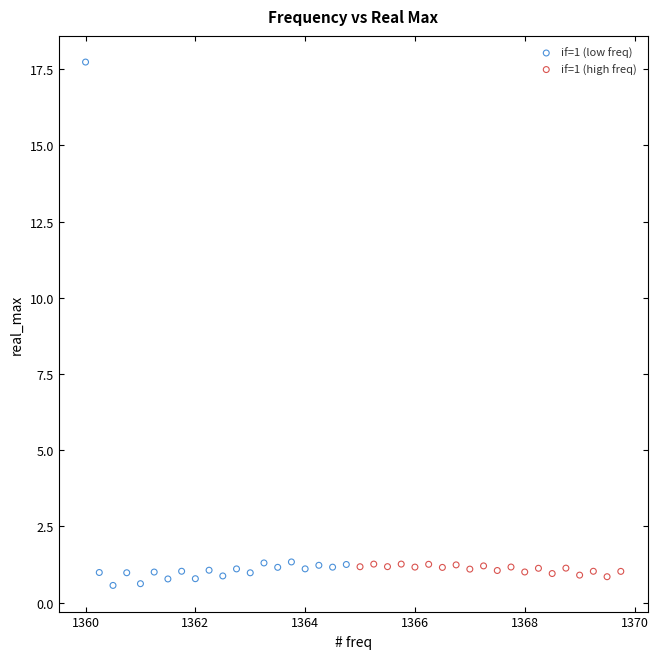

Which series reaches the maximum Y coordinate?

if=1 (low freq)